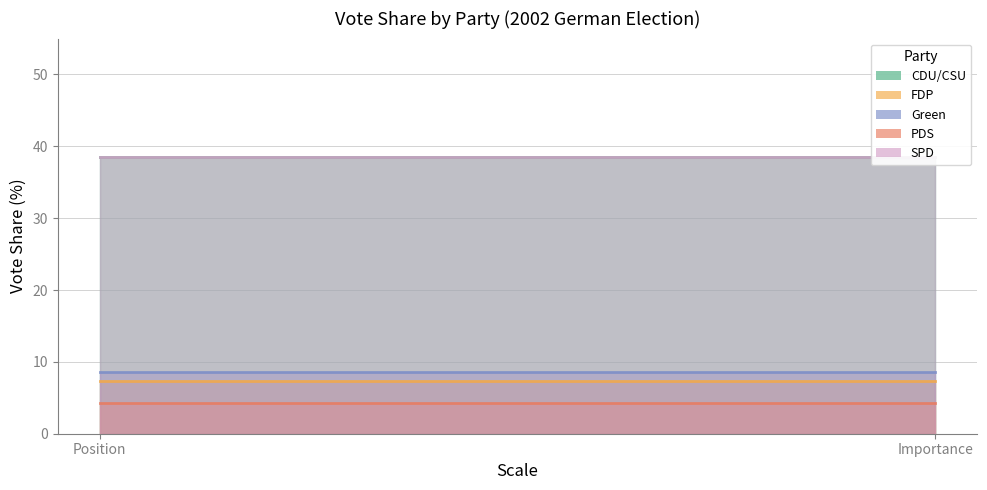

At which category does the chart reach its minimum across all series?

Position